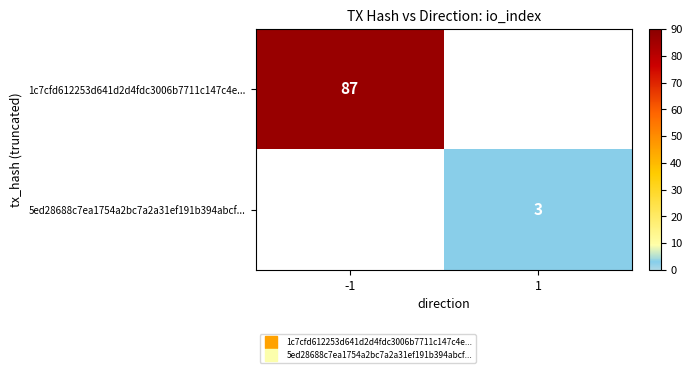

Rank the series by their average value, from highest to lowest.

1c7cfd612253d641d2d4fdc3006b7711c147c4e..., 5ed28688c7ea1754a2bc7a2a31ef191b394abcf...